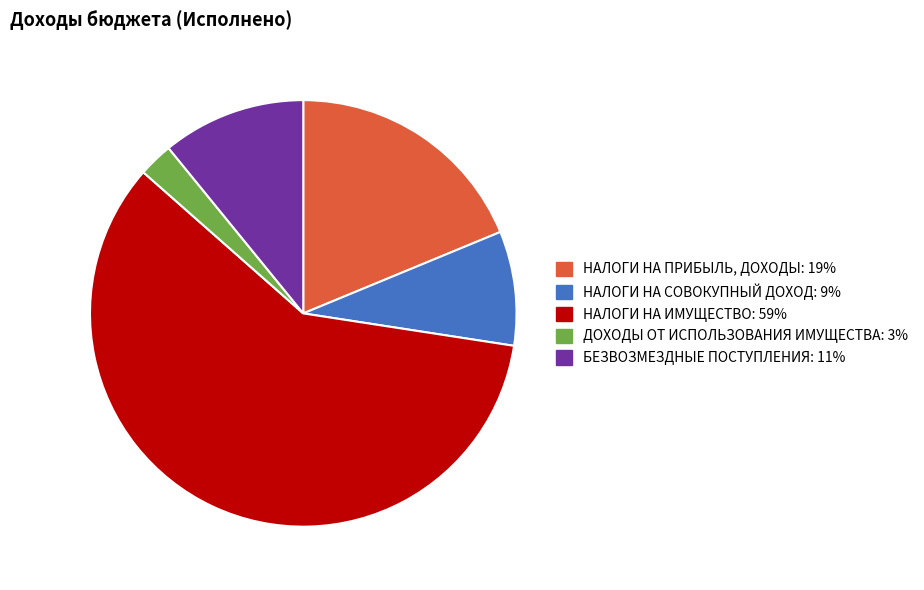

Which category has the smallest portion of the pie?

ДОХОДЫ ОТ ИСПОЛЬЗОВАНИЯ ИМУЩЕСТВА